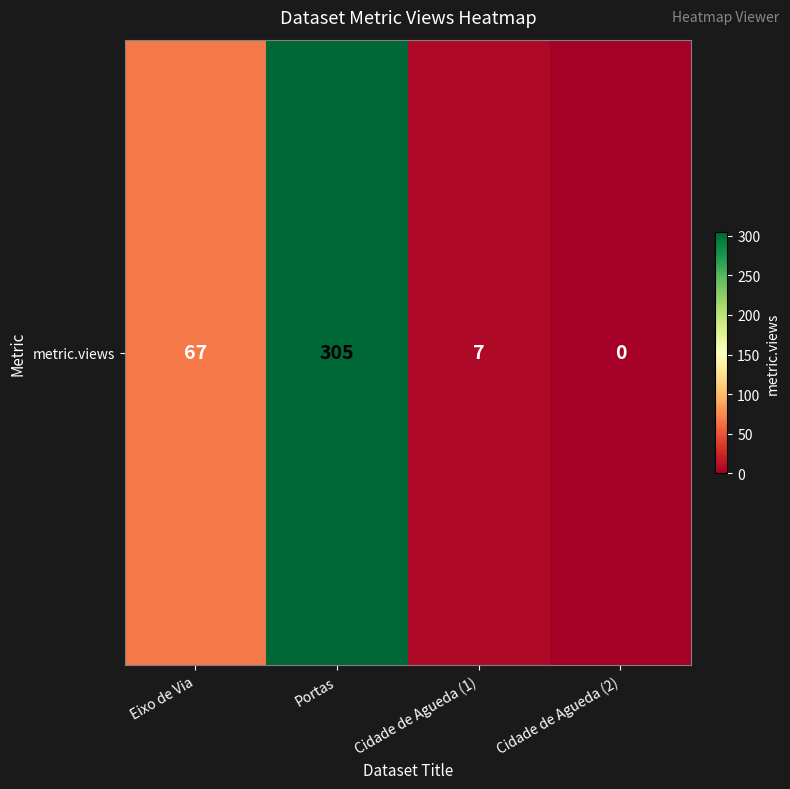

Rank the categories by value from lowest to highest.

Cidade de Agueda (2), Cidade de Agueda (1), Eixo de Via, Portas